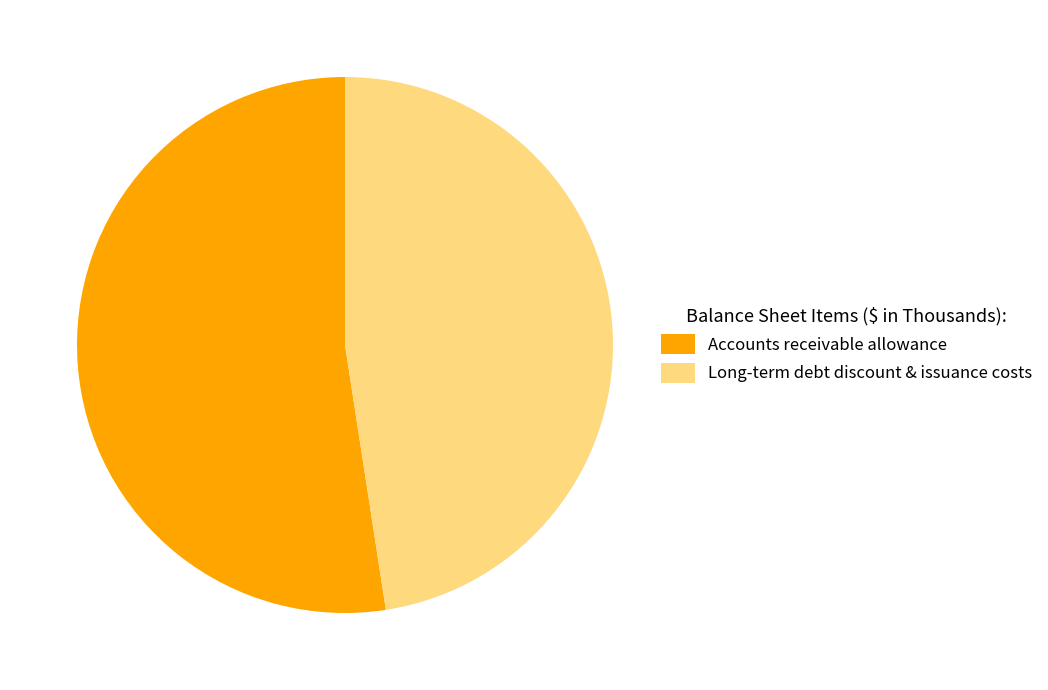

Which category has the smallest portion of the pie?

Long-term debt, debt discount and issuance costs